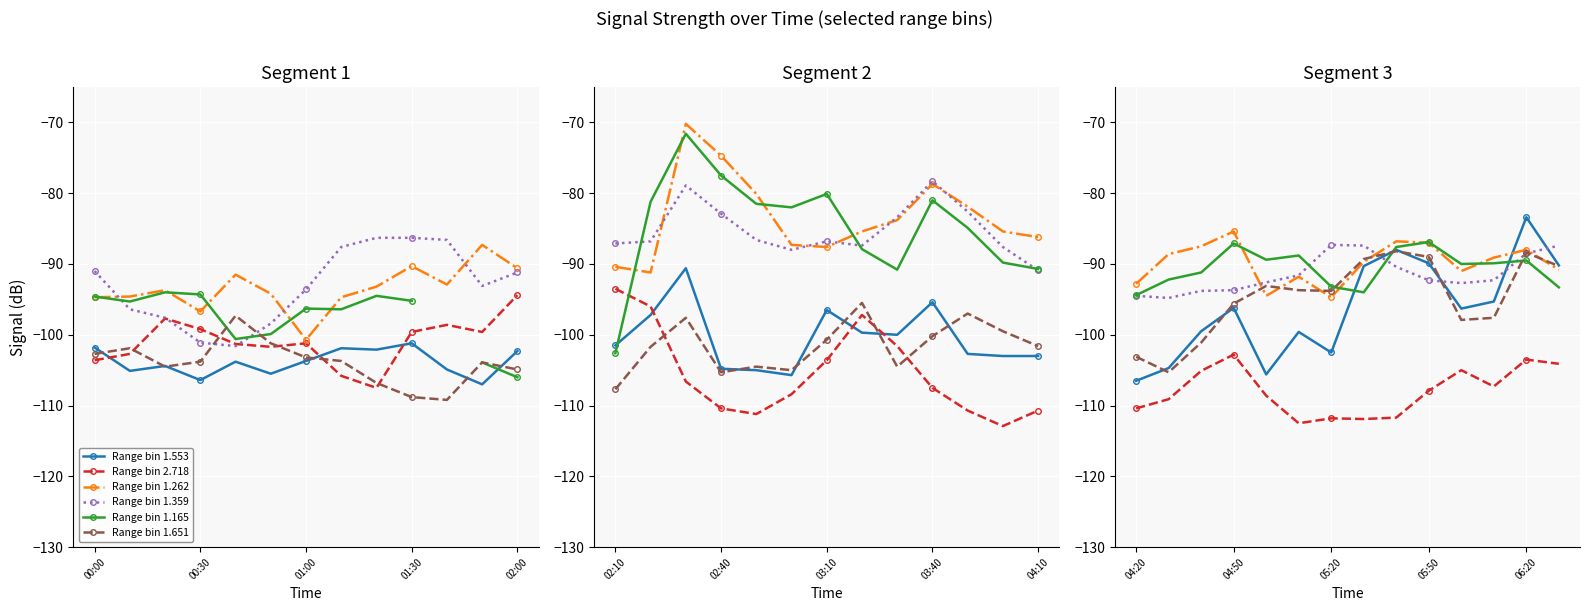

What is the minimum value for Range bin 2.718?

-112.5